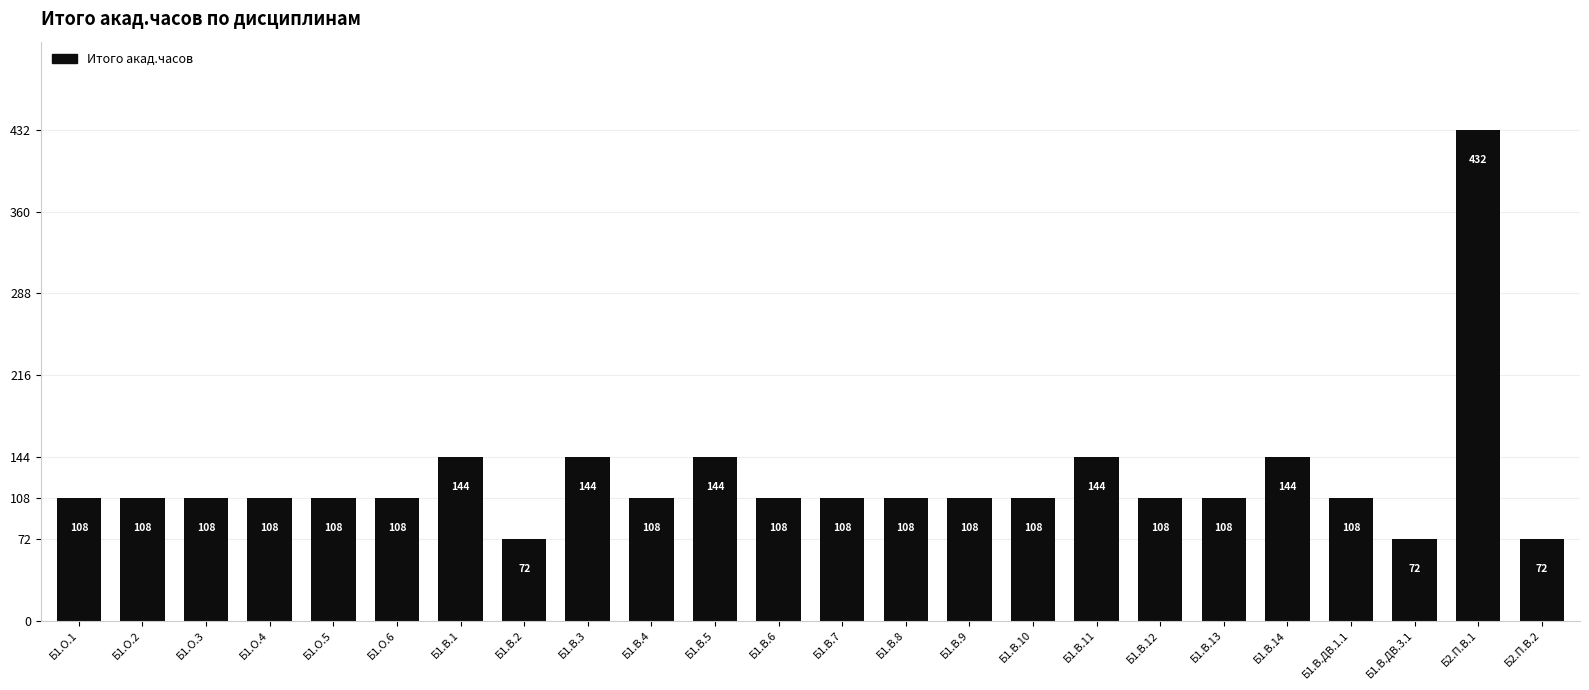

What is the value of the 22nd bar from the left?

72